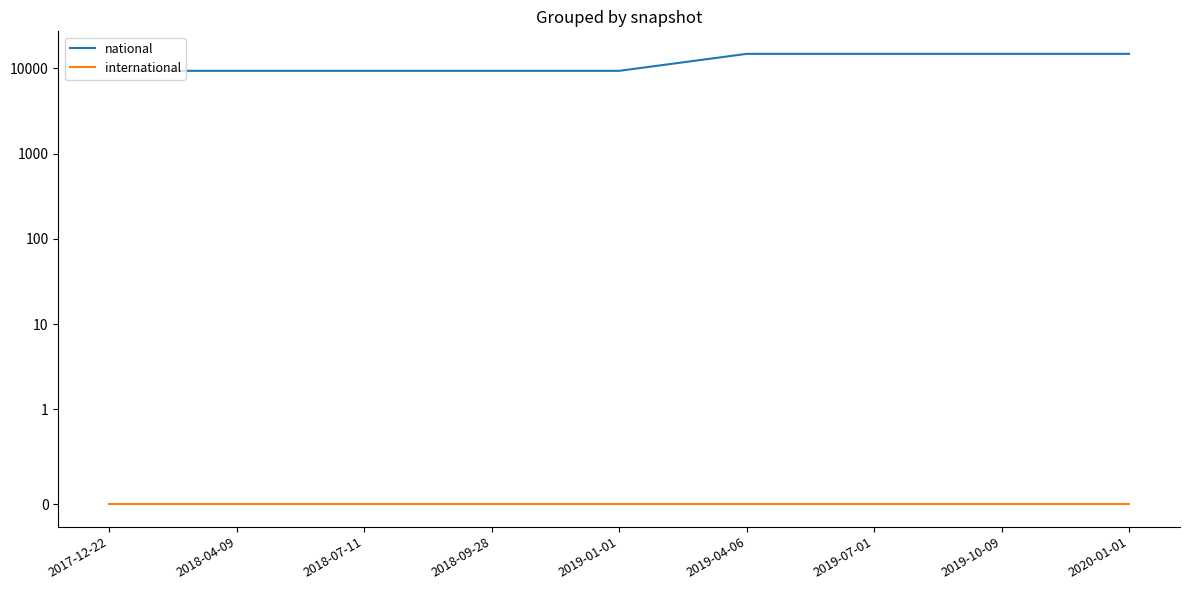

True or false: international and national intersect in this chart.

False